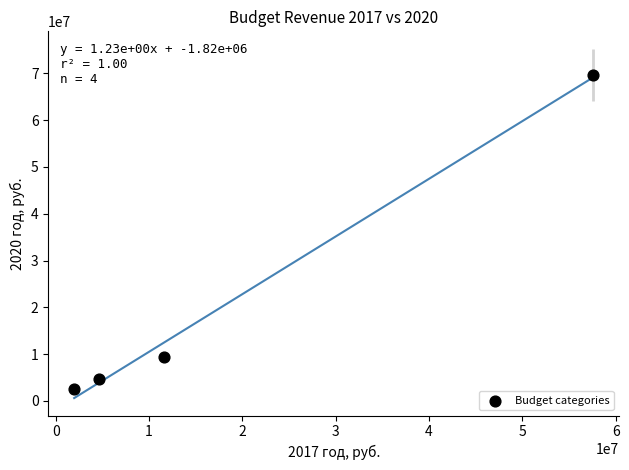

What Y value in the scatter plot is closest to 36096912?

9296900.0